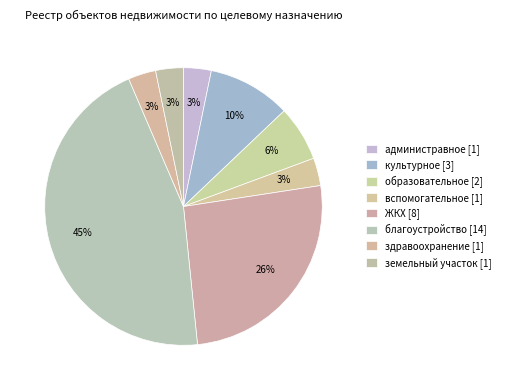

To the nearest percent, what is the average slice percentage?

12%